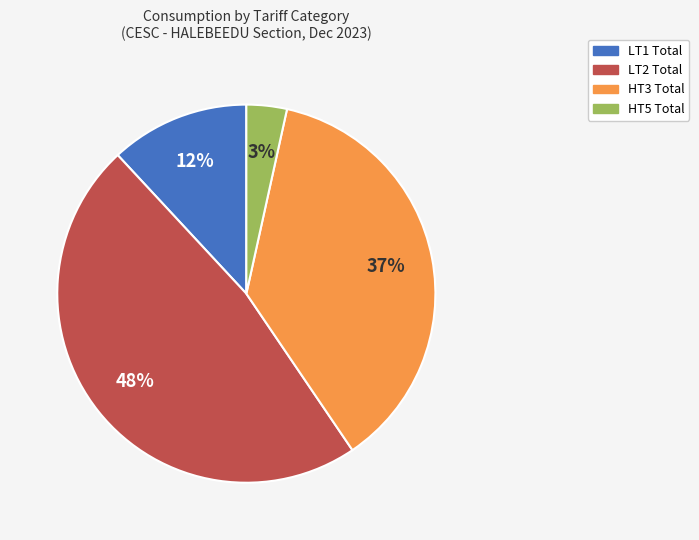

To the nearest percent, what is the difference between the LT1 Total and LT2 Total slice percentages?

36%